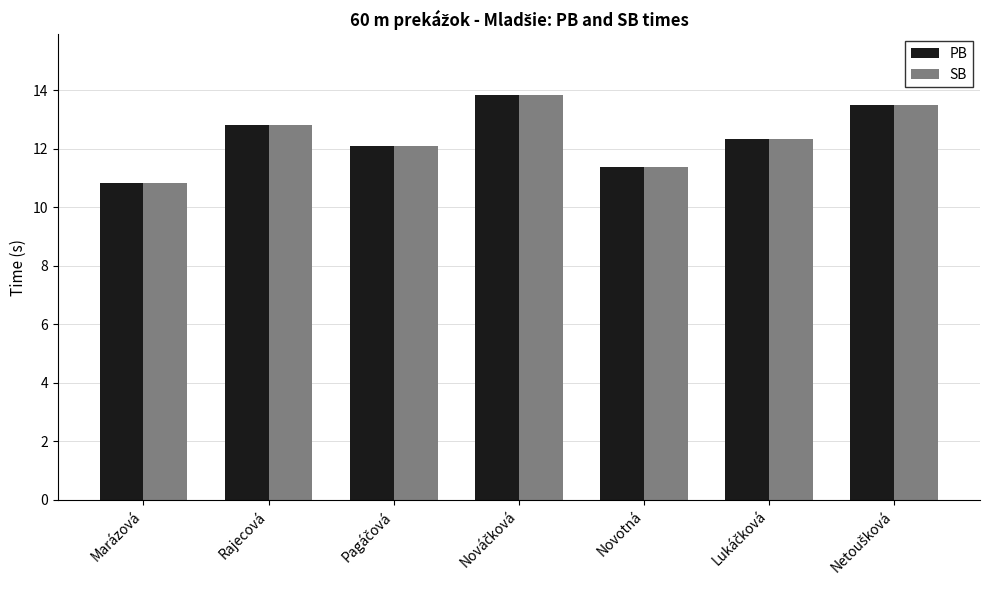

What is the approximate value of PB at Marázová?

10.8